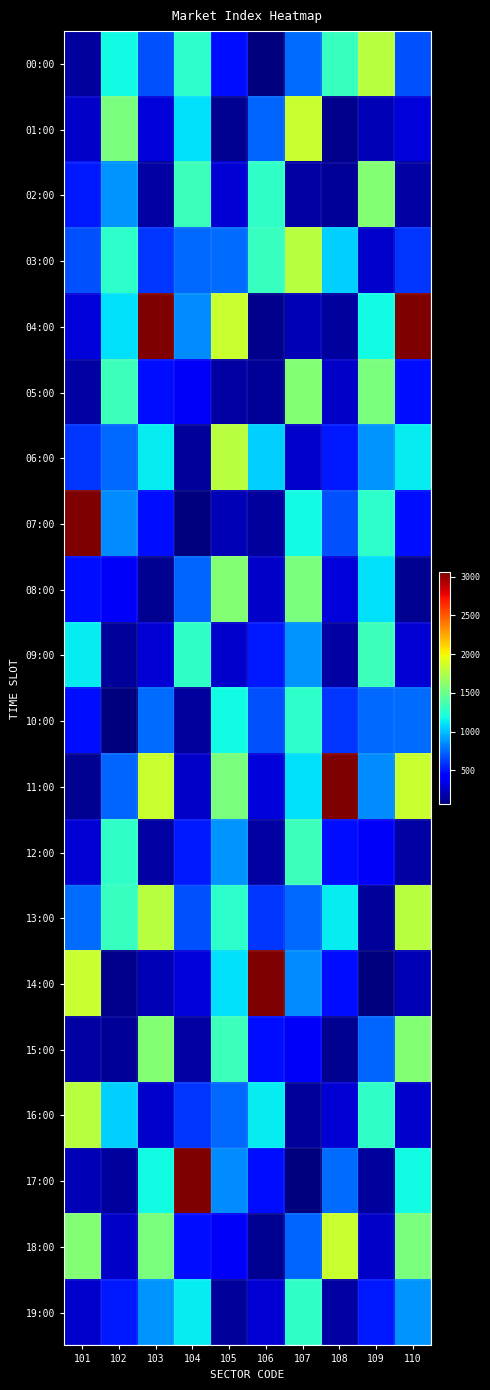

Which series has the largest range (max minus min)?

07:00